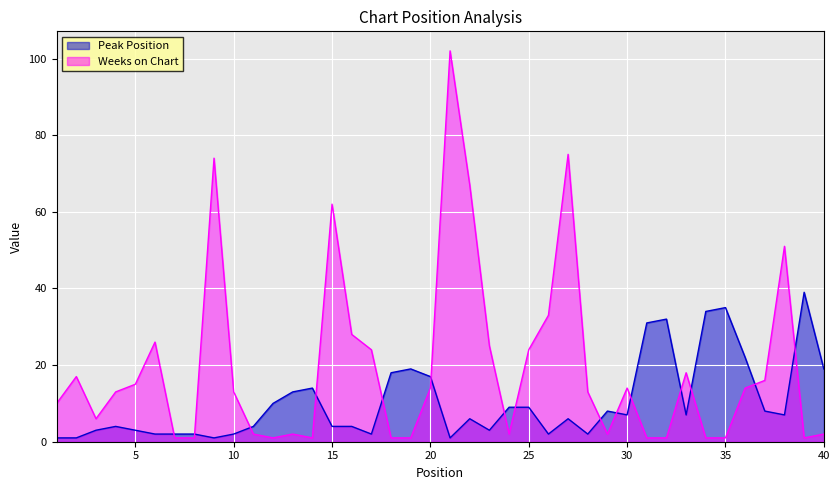

At which category does Weeks on Chart reach its first local valley?

3